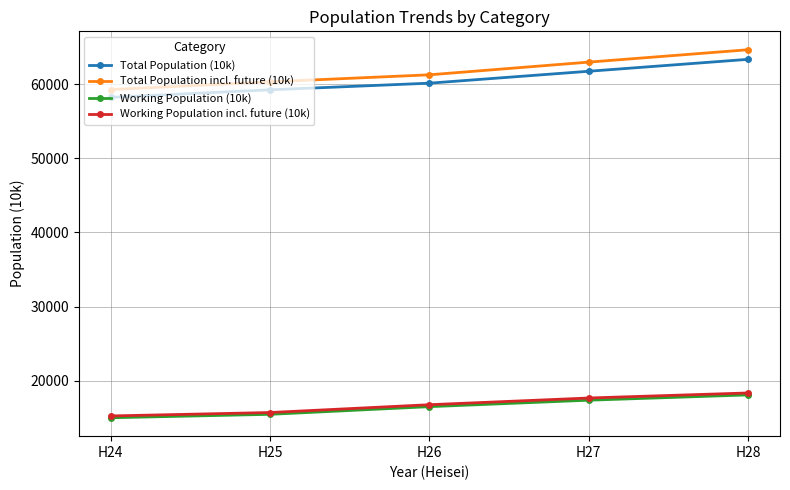

Does the chart display data point markers on the line(s)?

Yes